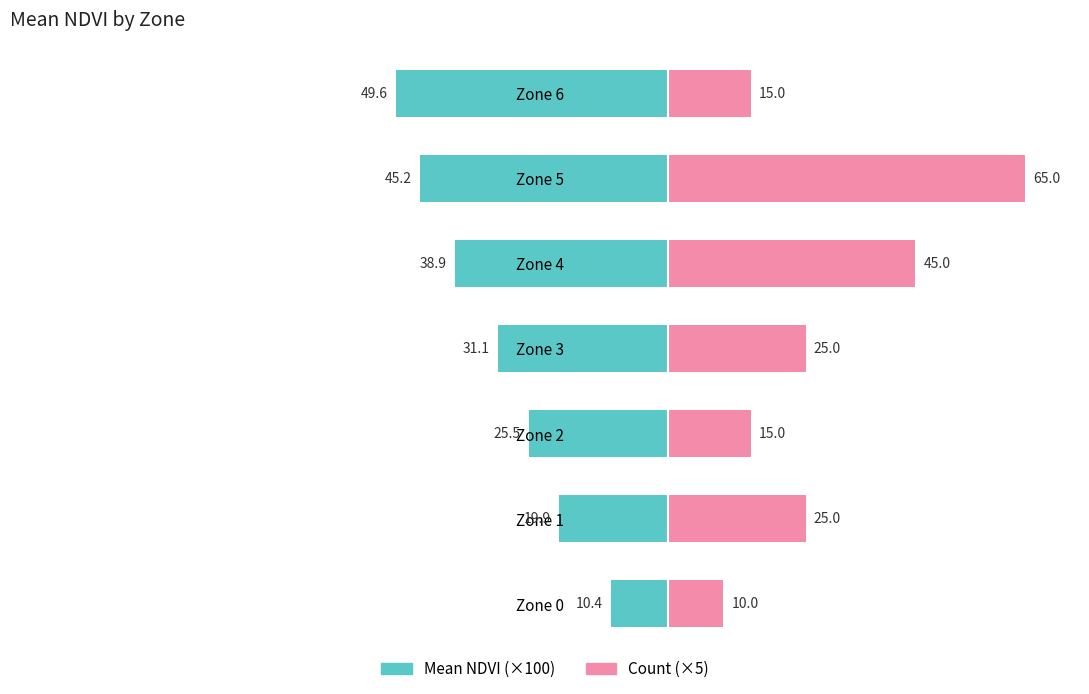

List the series in order of their peak value, highest first.

Count (×5), Mean NDVI (×100)